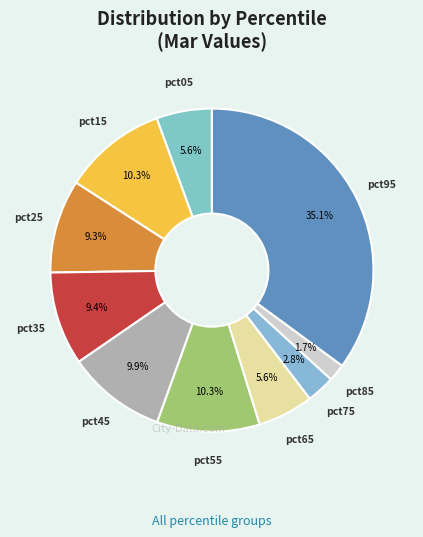

How many slices are in this pie chart?

10